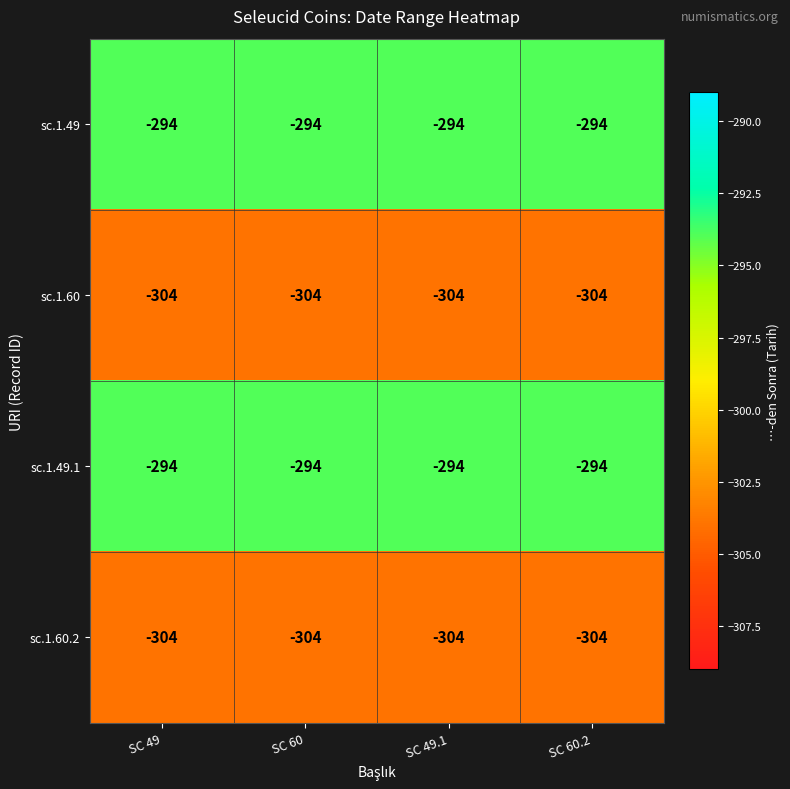

What is the spread (max minus min) of values at SC 60?

10